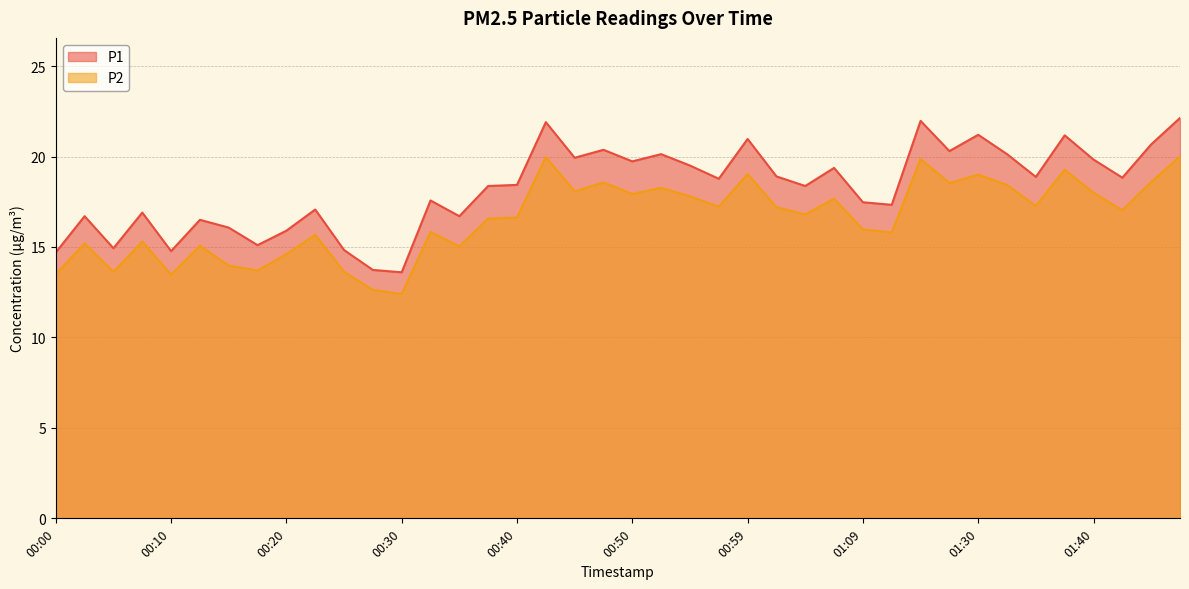

True or false: P1 and P2 cross at least once.

False